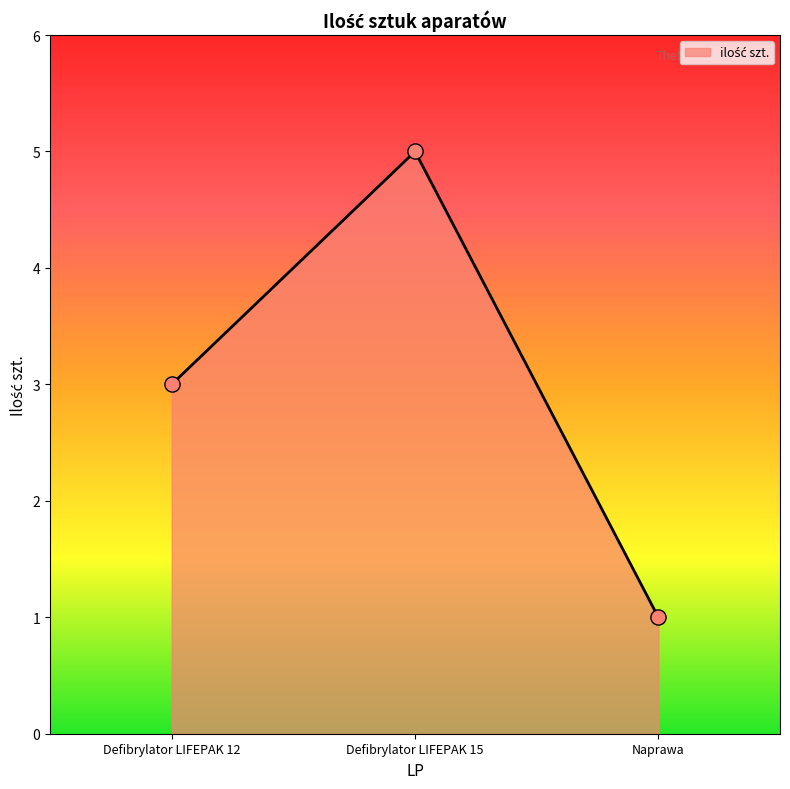

What is the ratio of the value at Naprawa to the value at Defibrylator LIFEPAK 12?

0.3